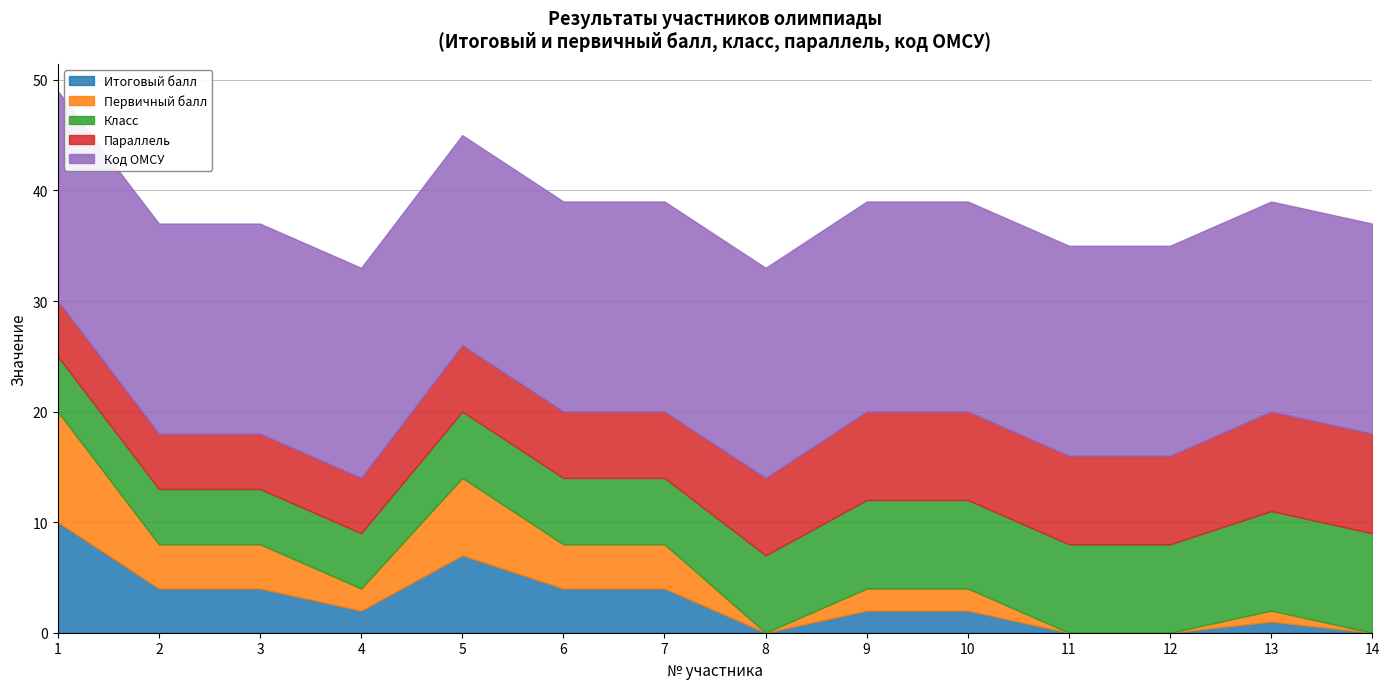

What is the value of the Класс point at the 13th from the left?

9